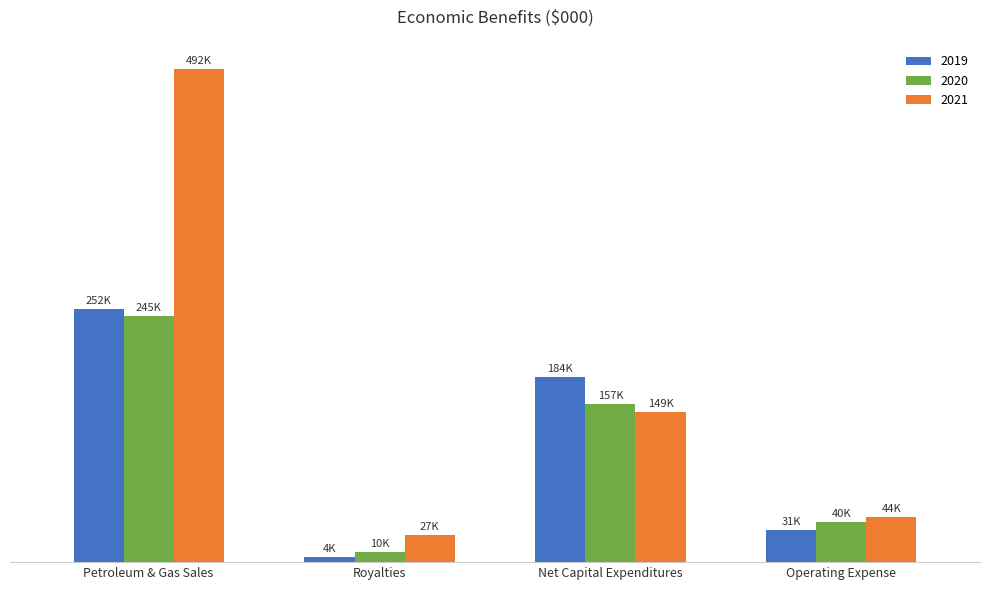

Are the bars grouped side by side (vs. stacked)?

Yes